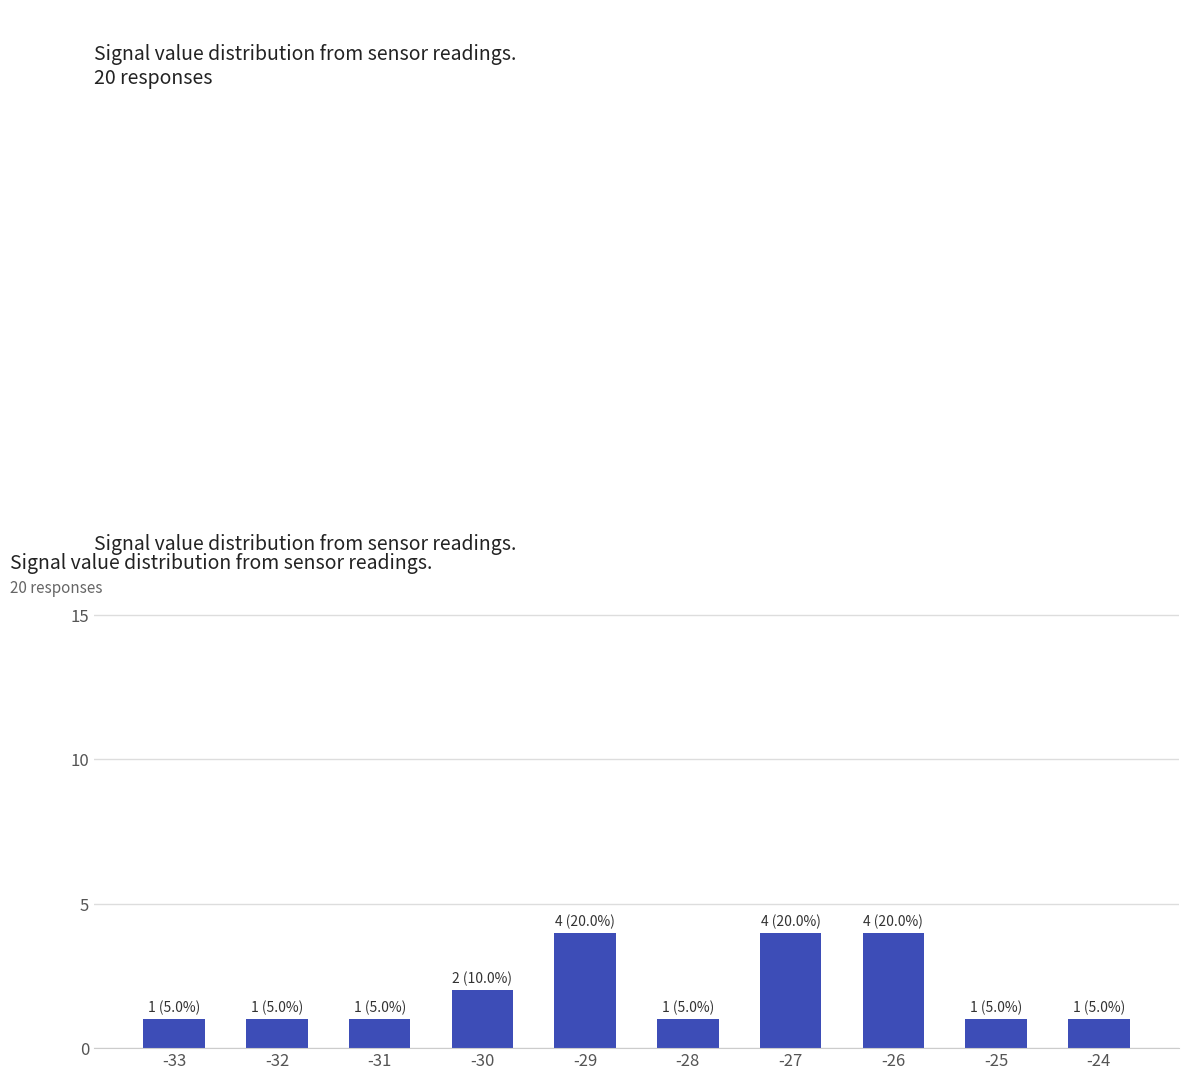

True or false: the data shows 1 at -30.

False